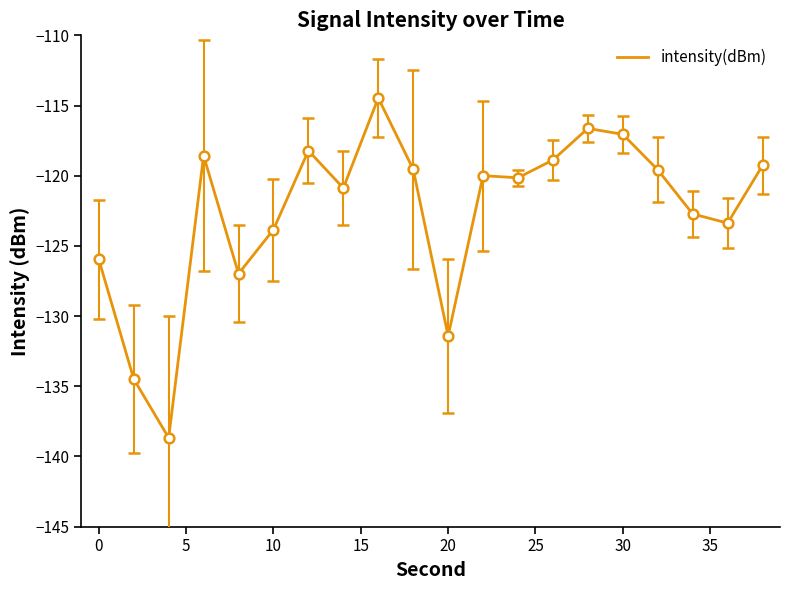

What is the difference between the maximum and minimum values?

24.2